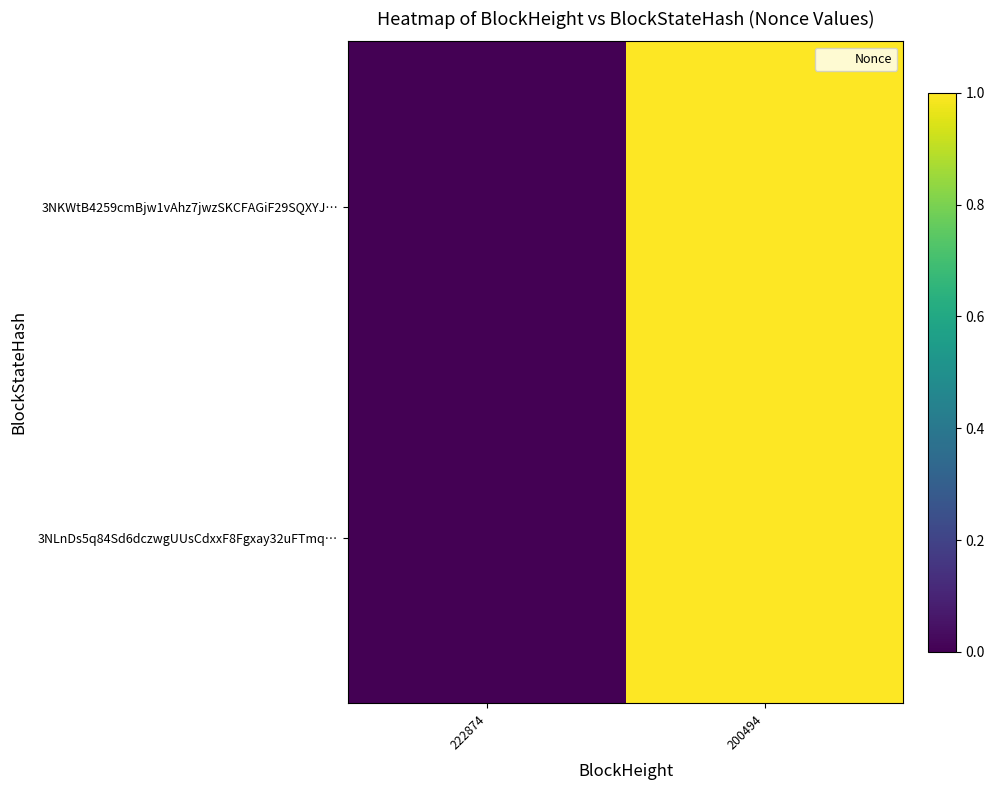

Reading left to right, what are all the values shown in this chart?

3NKWtB4259cmBjw1vAhz7jwzSKCFAGiF29SQXYJ…: 222874=0.0	200494=1.0
3NLnDs5q84Sd6dczwgUUsCdxxF8Fgxay32uFTmq…: 222874=0.0	200494=1.0